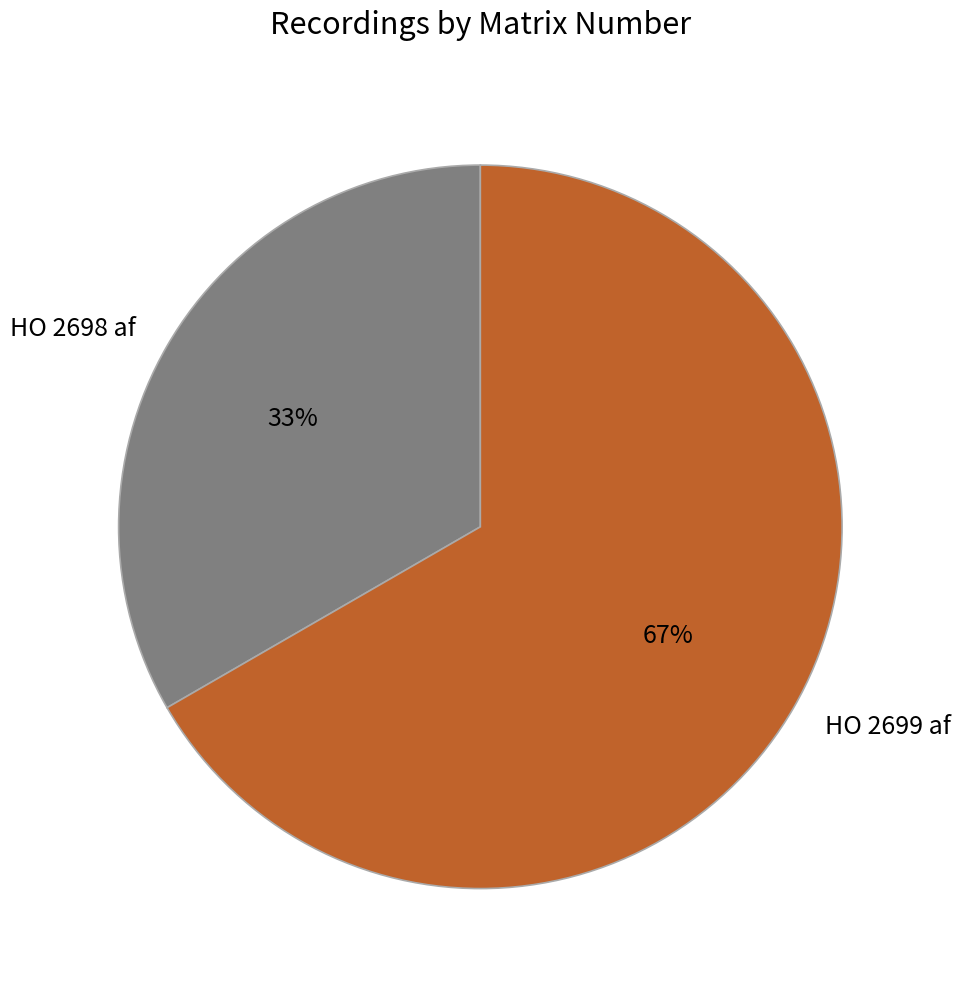

How many slices are in this pie chart?

2